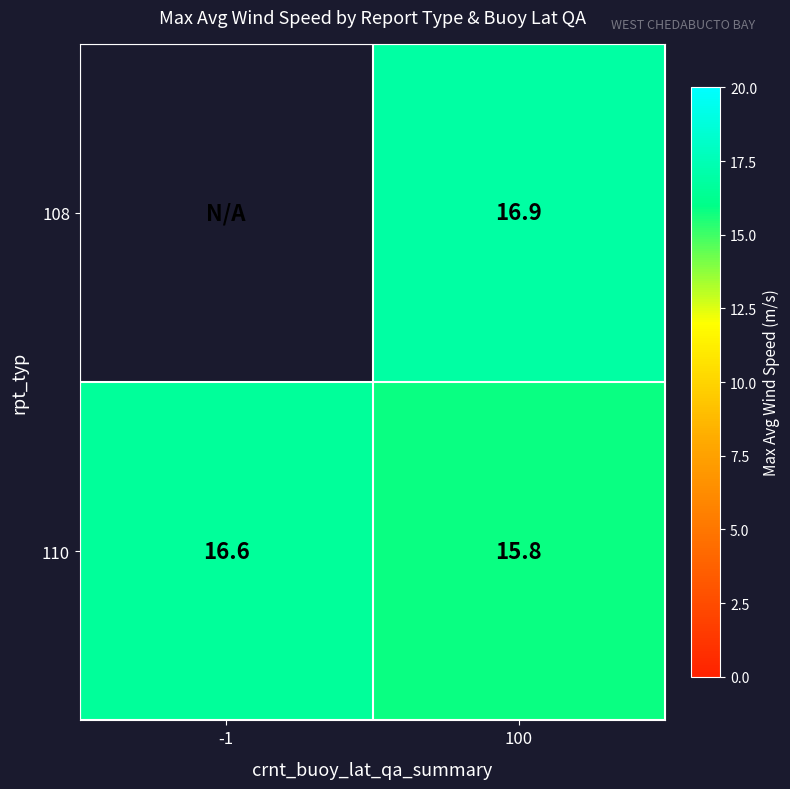

What is the lowest value of the 110 series?

15.8